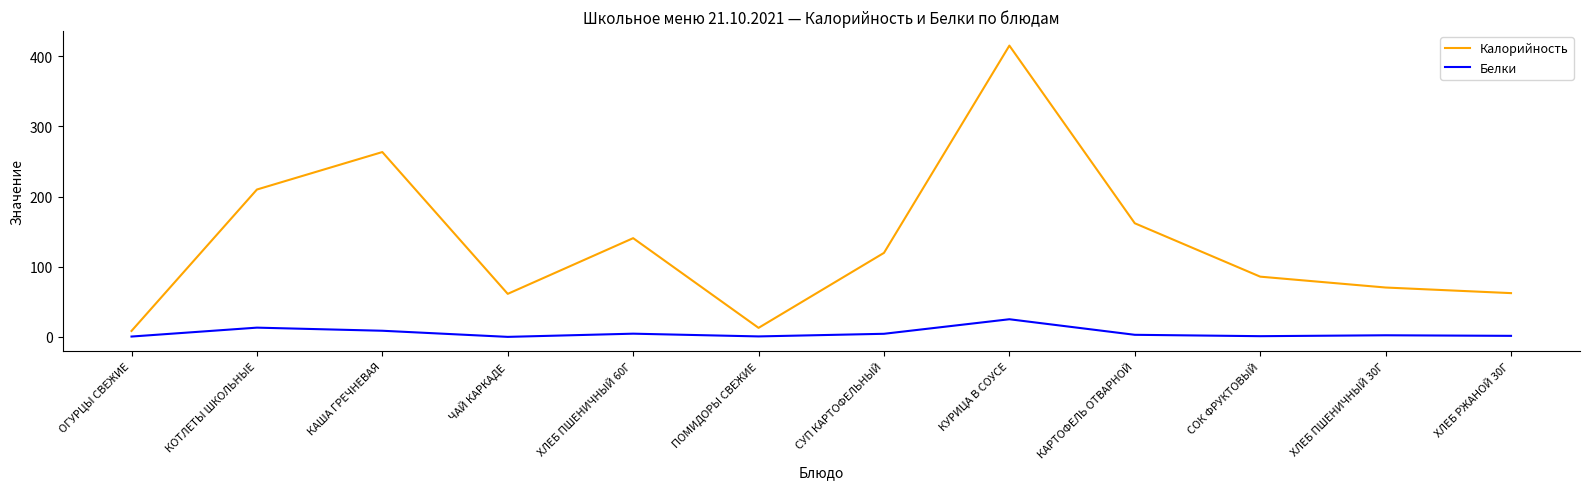

What value does the Белки series have at КАША ГРЕЧНЕВАЯ?

8.7